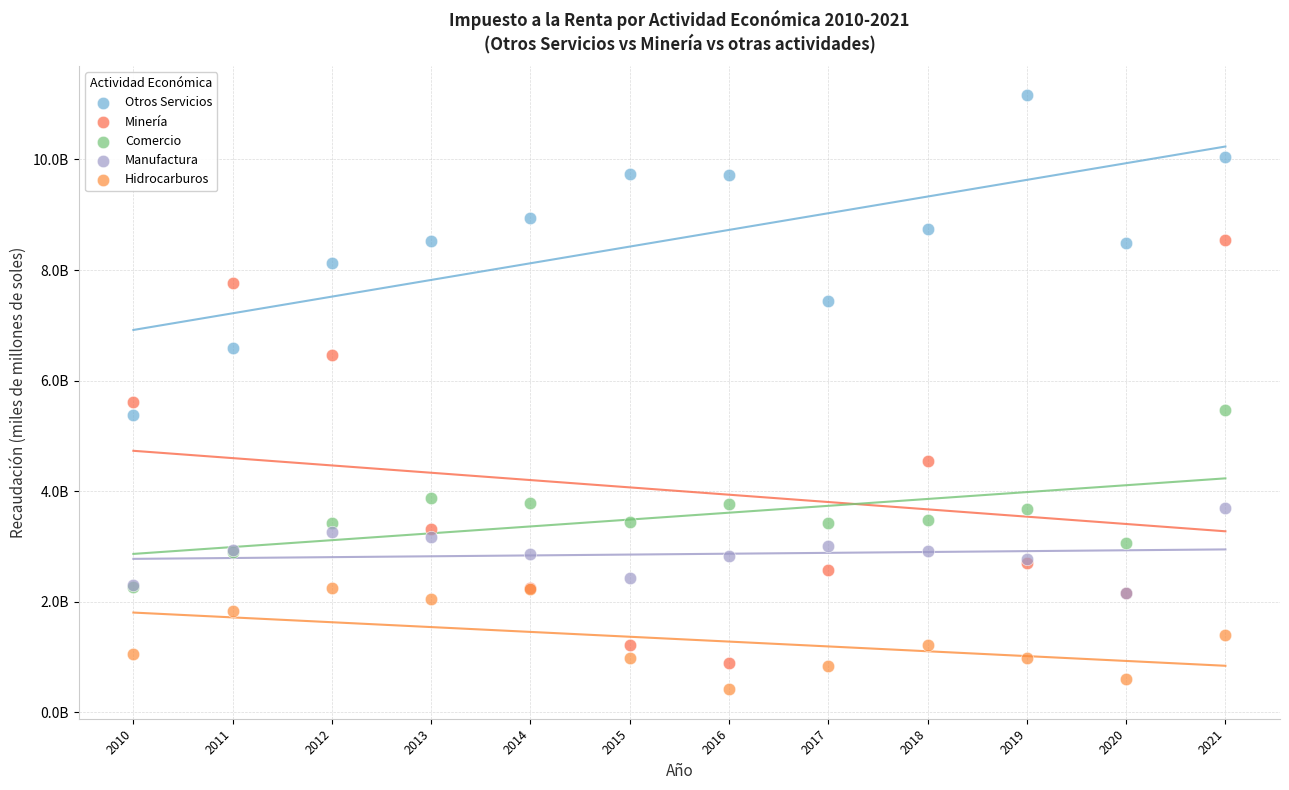

Which series has the largest Y range (max minus min)?

Minería